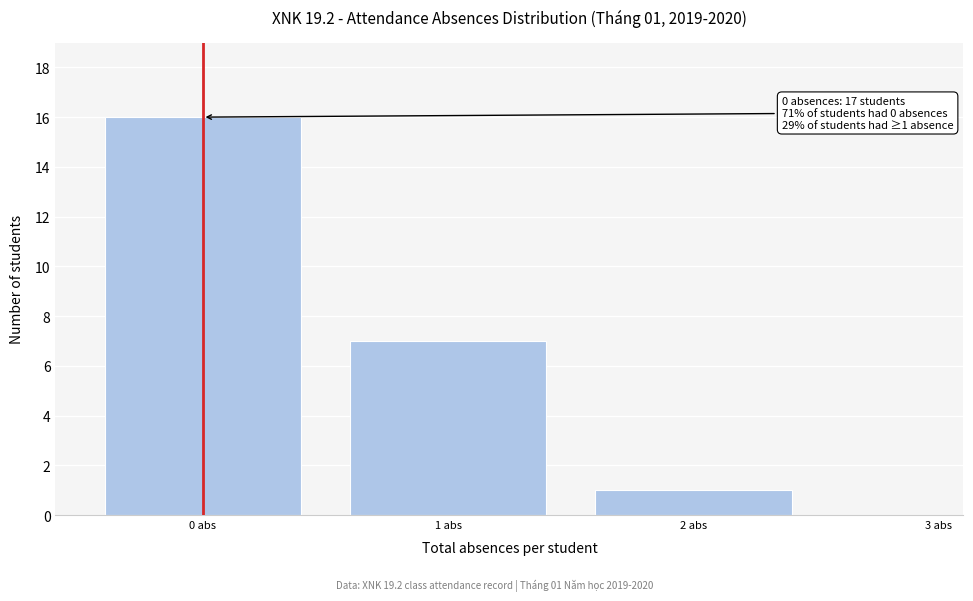

Reading left to right, extract all data points from this chart.

0 abs=16	1 abs=7	2 abs=1	3 abs=0